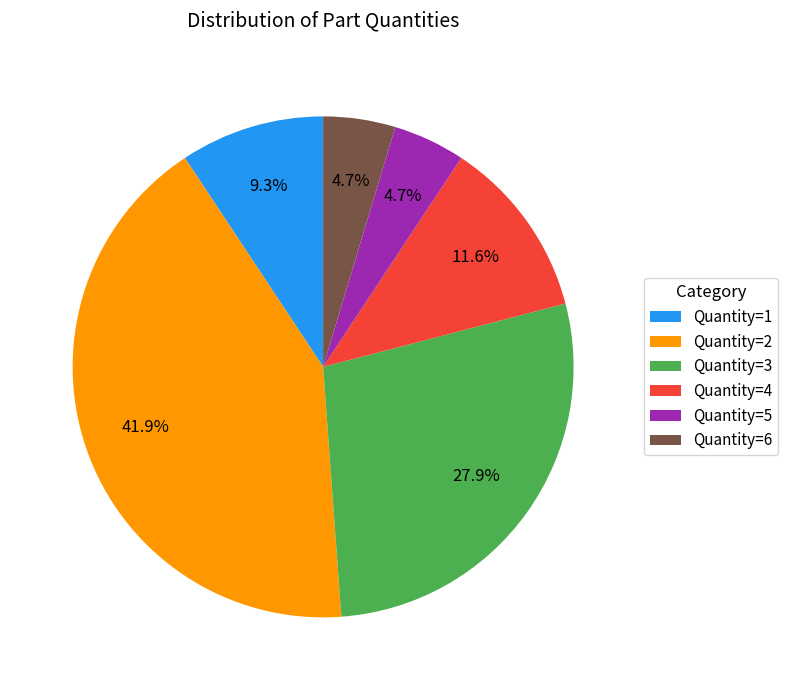

Which slice is the largest?

Quantity=2